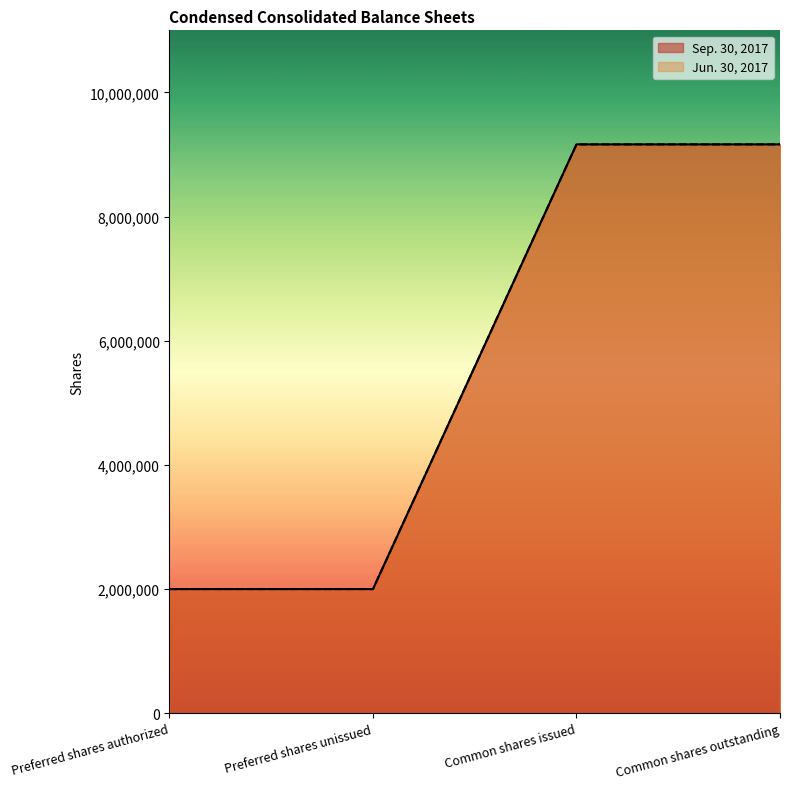

True or false: Jun. 30, 2017 and Sep. 30, 2017 intersect in this chart.

False